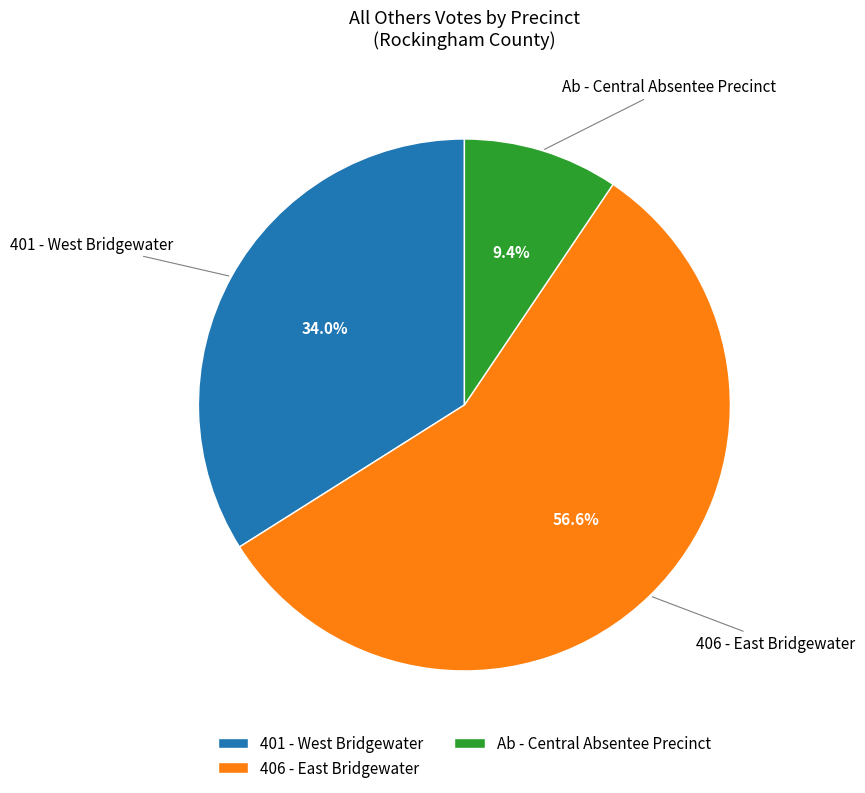

Does any single category account for the majority?

Yes